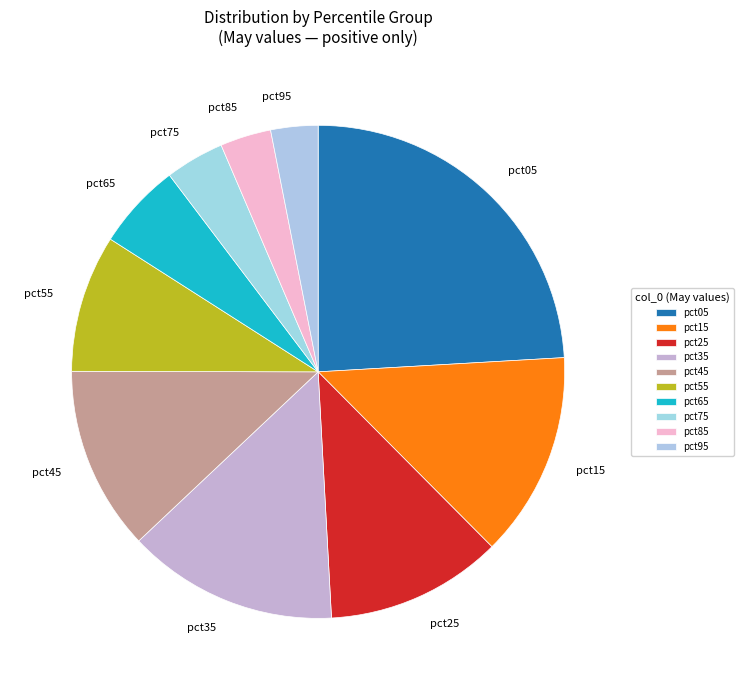

Between pct55 and pct85, which is larger?

pct55